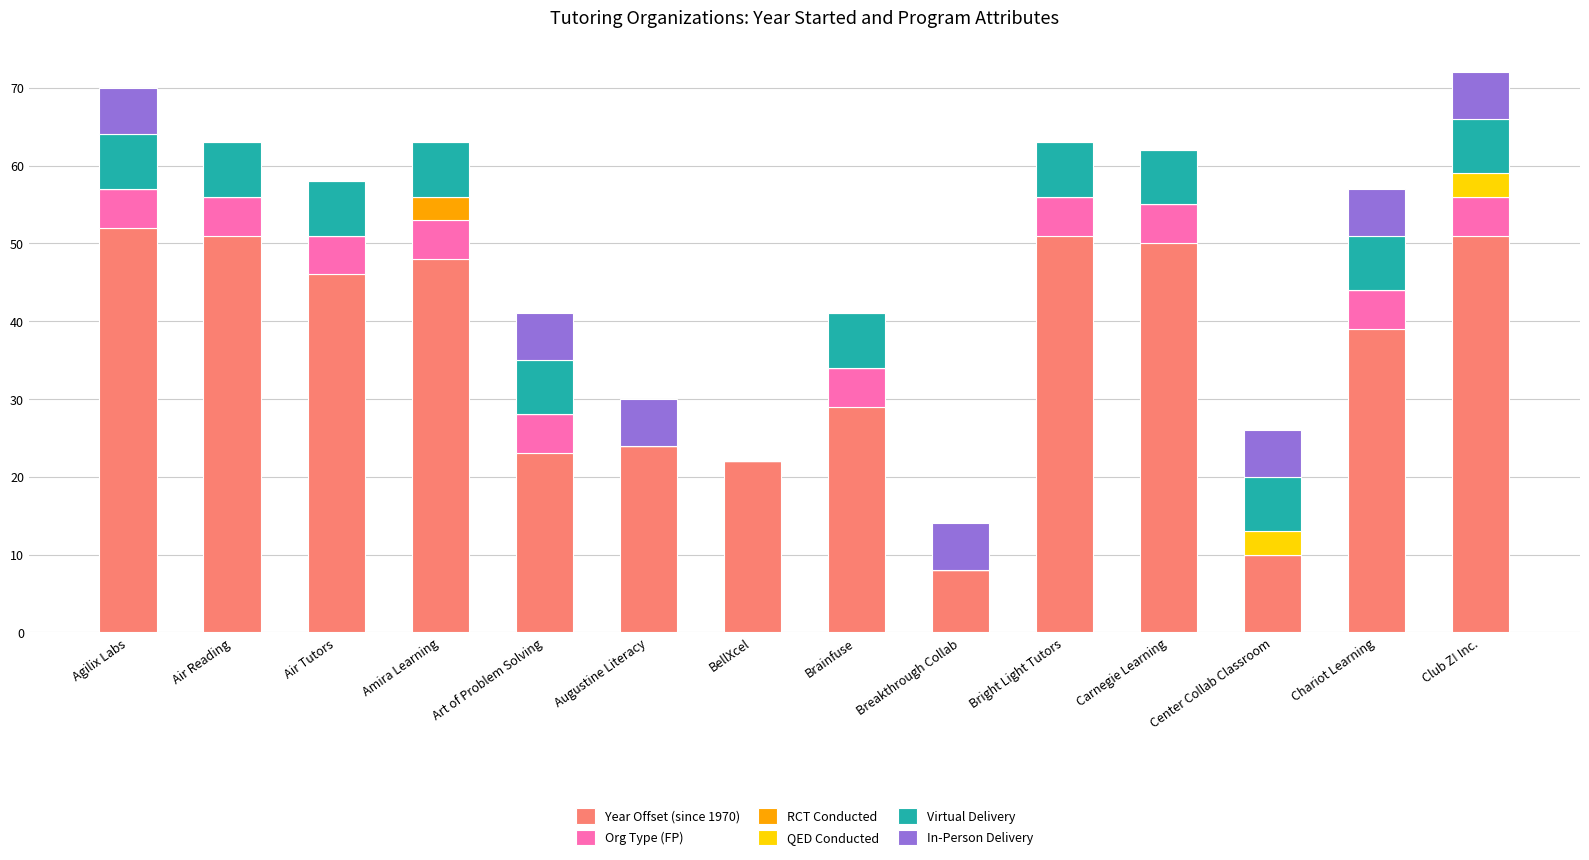

What is the sum of all Year Offset (since 1970) values?

504